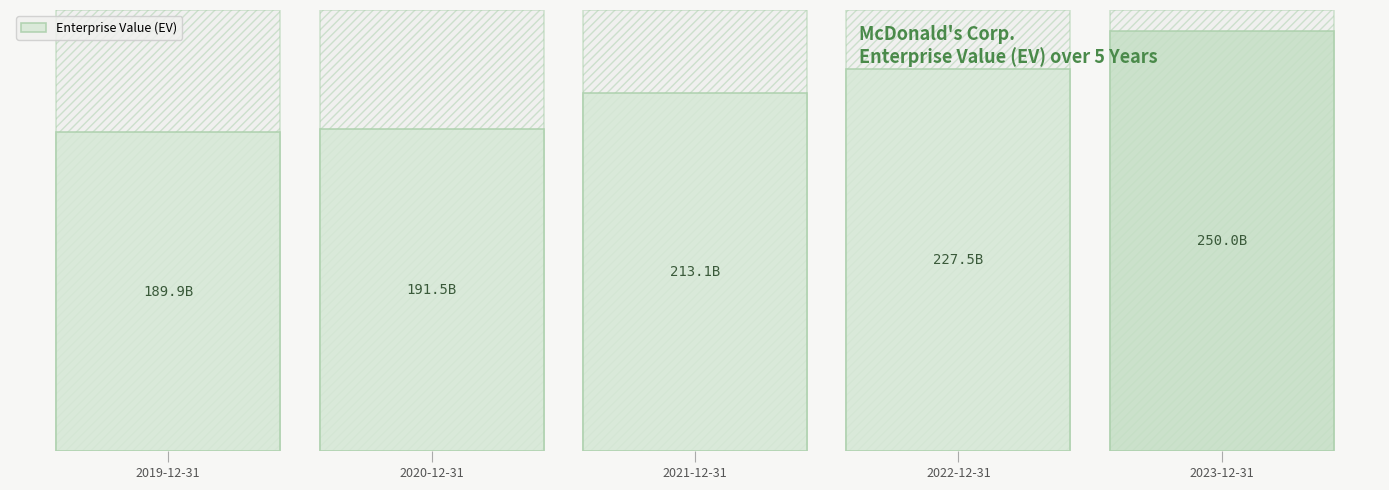

What is the label of the 3rd bar from the left?

2021-12-31